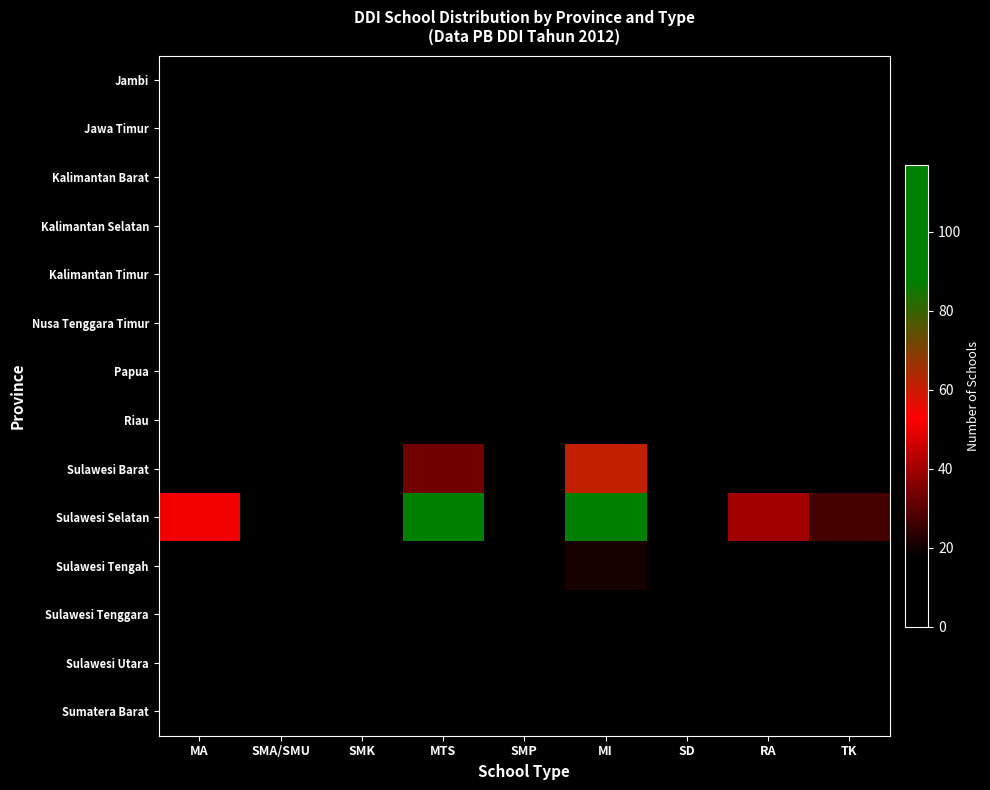

Reading left to right, what are all the values shown in this chart?

Jambi: MA=0	SMA/SMU=0	SMK=0	MTS=1	SMP=0	MI=2	SD=0	RA=0	TK=0
Jawa Timur: MA=0	SMA/SMU=1	SMK=0	MTS=4	SMP=0	MI=9	SD=0	RA=4	TK=0
Kalimantan Barat: MA=0	SMA/SMU=0	SMK=0	MTS=0	SMP=0	MI=0	SD=0	RA=0	TK=0
Kalimantan Selatan: MA=0	SMA/SMU=0	SMK=0	MTS=4	SMP=0	MI=2	SD=0	RA=0	TK=0
Kalimantan Timur: MA=4	SMA/SMU=0	SMK=0	MTS=8	SMP=1	MI=13	SD=1	RA=1	TK=1
Nusa Tenggara Timur: MA=0	SMA/SMU=0	SMK=0	MTS=1	SMP=0	MI=0	SD=0	RA=0	TK=0
Papua: MA=2	SMA/SMU=0	SMK=0	MTS=3	SMP=0	MI=4	SD=0	RA=0	TK=0
Riau: MA=1	SMA/SMU=0	SMK=0	MTS=2	SMP=0	MI=2	SD=0	RA=0	TK=0
Sulawesi Barat: MA=17	SMA/SMU=2	SMK=0	MTS=33	SMP=0	MI=61	SD=0	RA=1	TK=3
Sulawesi Selatan: MA=51	SMA/SMU=9	SMK=4	MTS=103	SMP=9	MI=117	SD=1	RA=40	TK=27
Sulawesi Tengah: MA=4	SMA/SMU=0	SMK=0	MTS=17	SMP=2	MI=21	SD=0	RA=4	TK=1
Sulawesi Tenggara: MA=2	SMA/SMU=1	SMK=0	MTS=3	SMP=0	MI=4	SD=0	RA=1	TK=1
Sulawesi Utara: MA=0	SMA/SMU=0	SMK=0	MTS=0	SMP=0	MI=1	SD=0	RA=0	TK=0
Sumatera Barat: MA=0	SMA/SMU=0	SMK=0	MTS=0	SMP=0	MI=0	SD=0	RA=0	TK=0